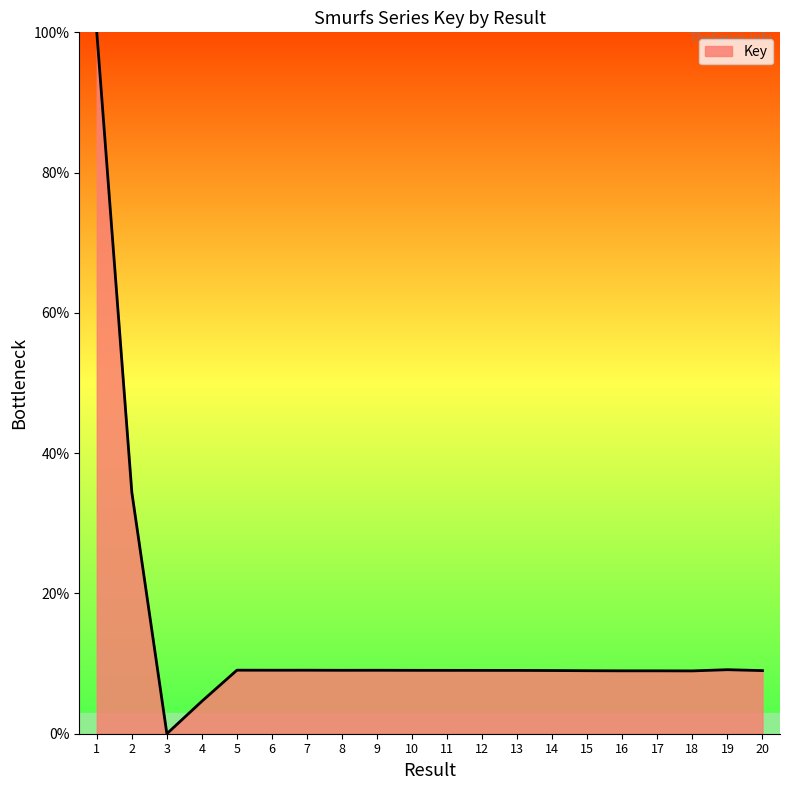

What is the sum of all values?

283.5